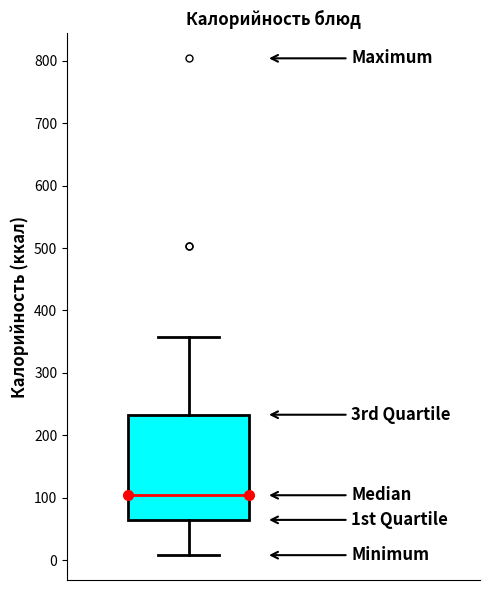

Read this box plot against the y-axis: the position of the median line, the range covered by the box, and the ends of both whiskers. The values are not printed on the chart, so give them approximately, as read against the axis.

median 100, box 60 to 230, whiskers 10 to 360